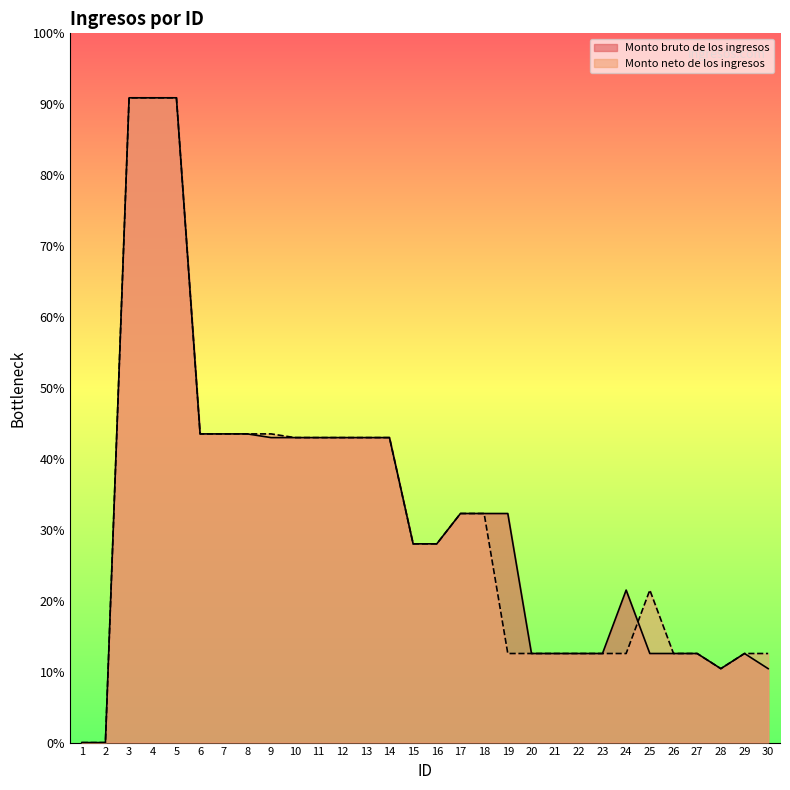

What are all the series names shown in the legend?

Monto bruto de los ingresos, Monto neto de los ingresos